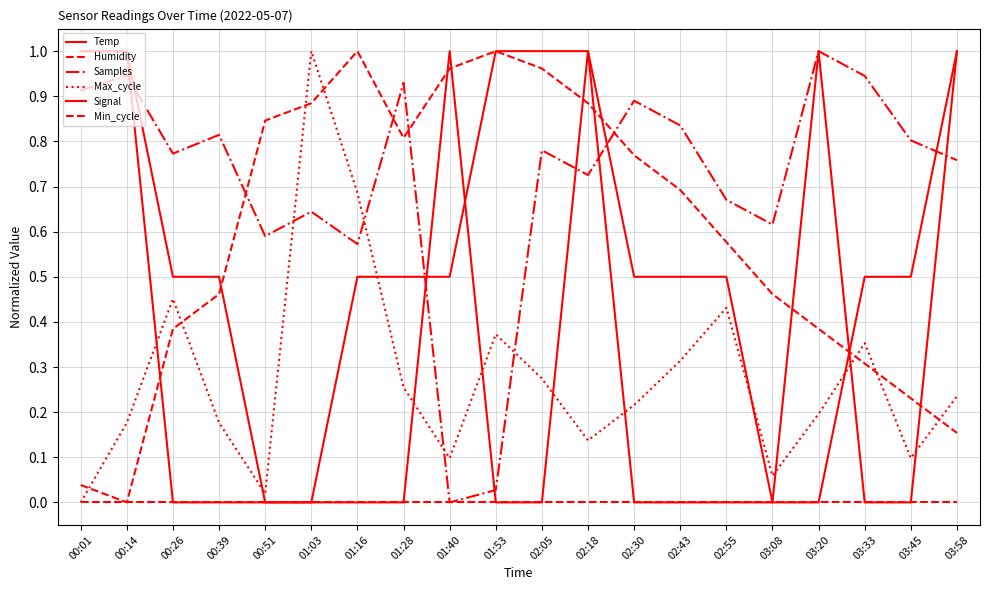

How many lines are shown in the chart?

6